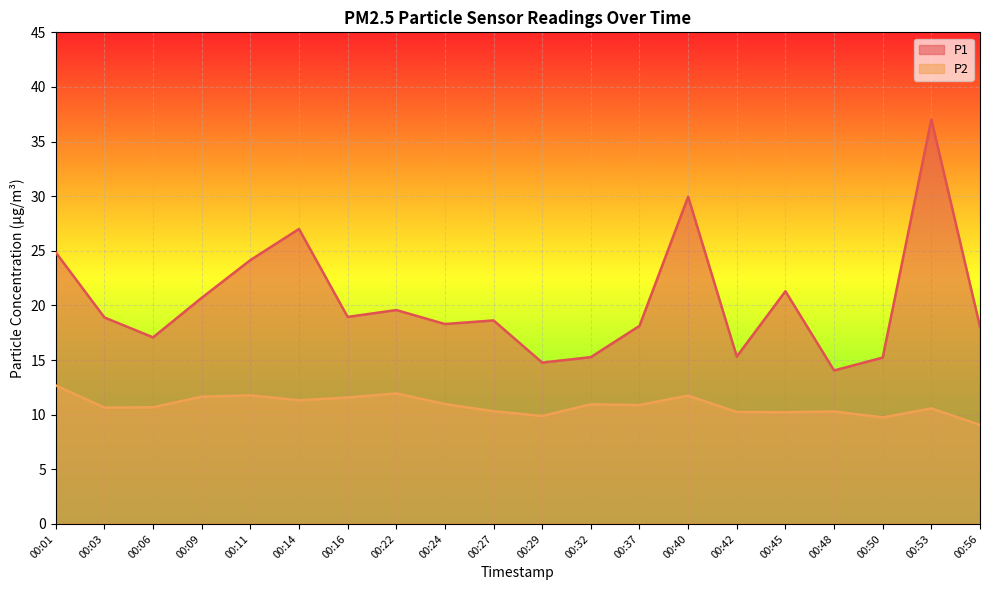

What is the difference between the highest and lowest values at 00:48?

3.8